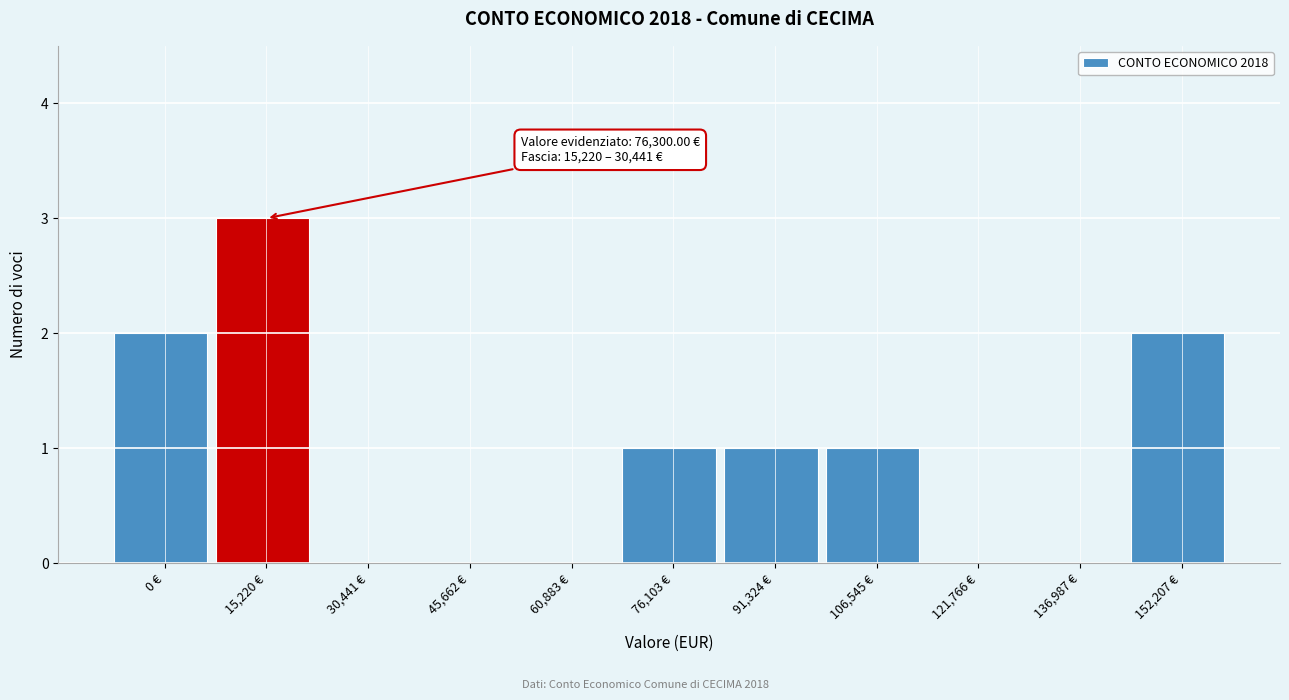

Reading left to right, transcribe all the data shown in this chart.

0 €=2	15,220 €=3	30,441 €=0	45,662 €=0	60,883 €=0	76,103 €=1	91,324 €=1	106,545 €=1	121,766 €=0	136,987 €=0	152,207 €=2